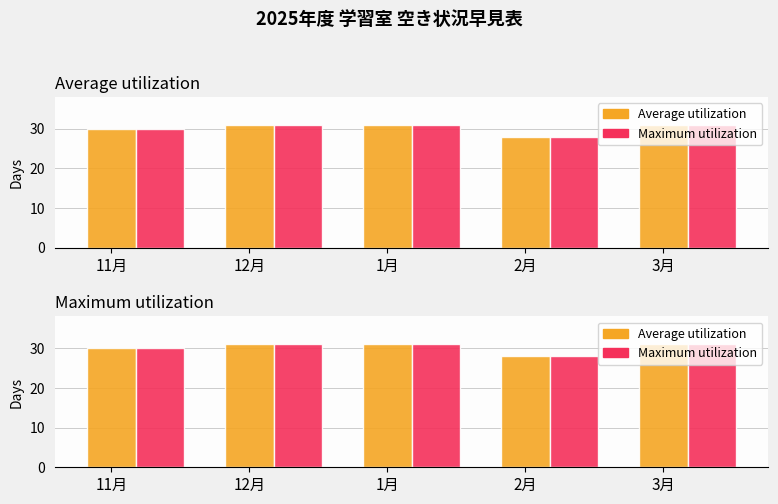

What is the lowest value of the Average utilization series?

28